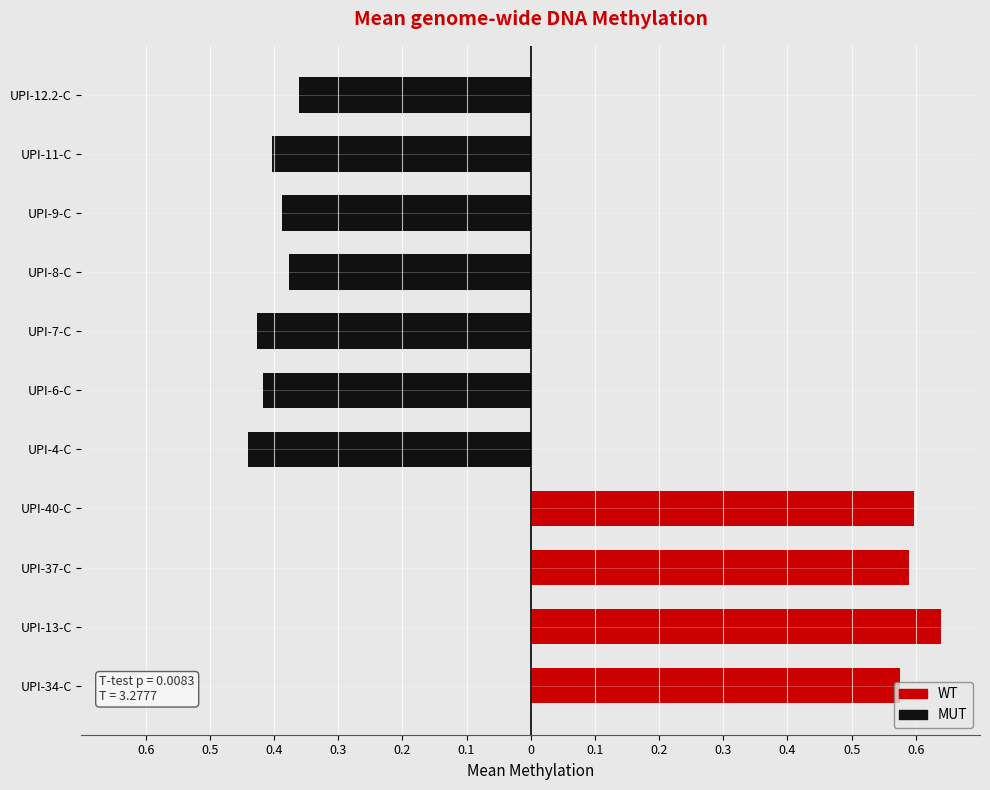

What is the maximum value shown in the chart?

0.6